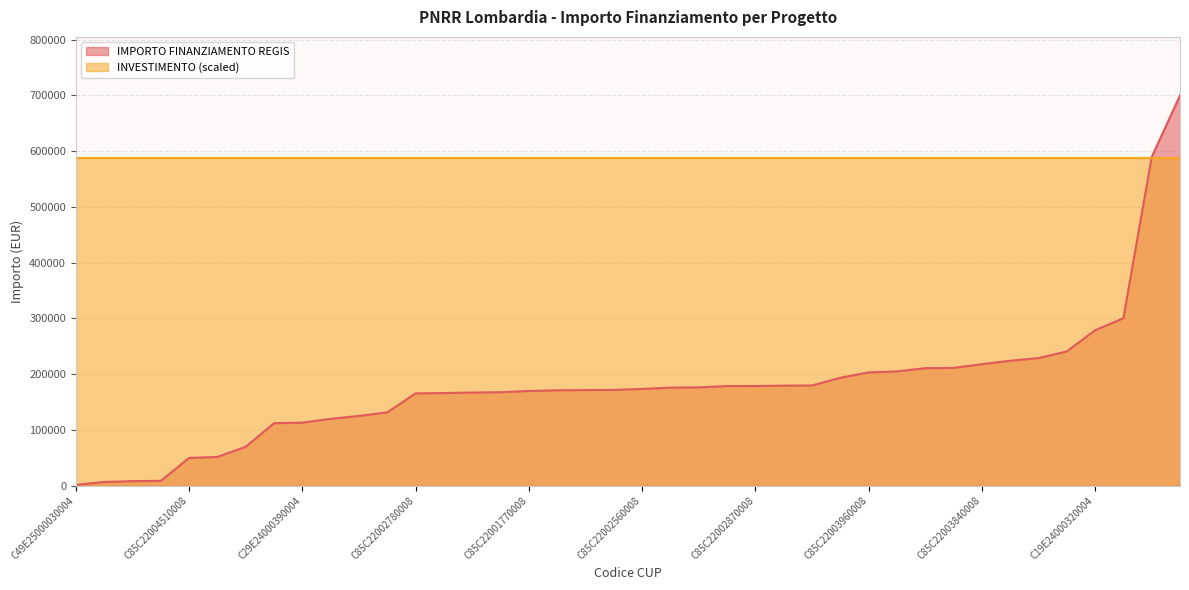

True or false: INVESTIMENTO (scaled) has a value of 587776.9 at C29E24000390004.

True